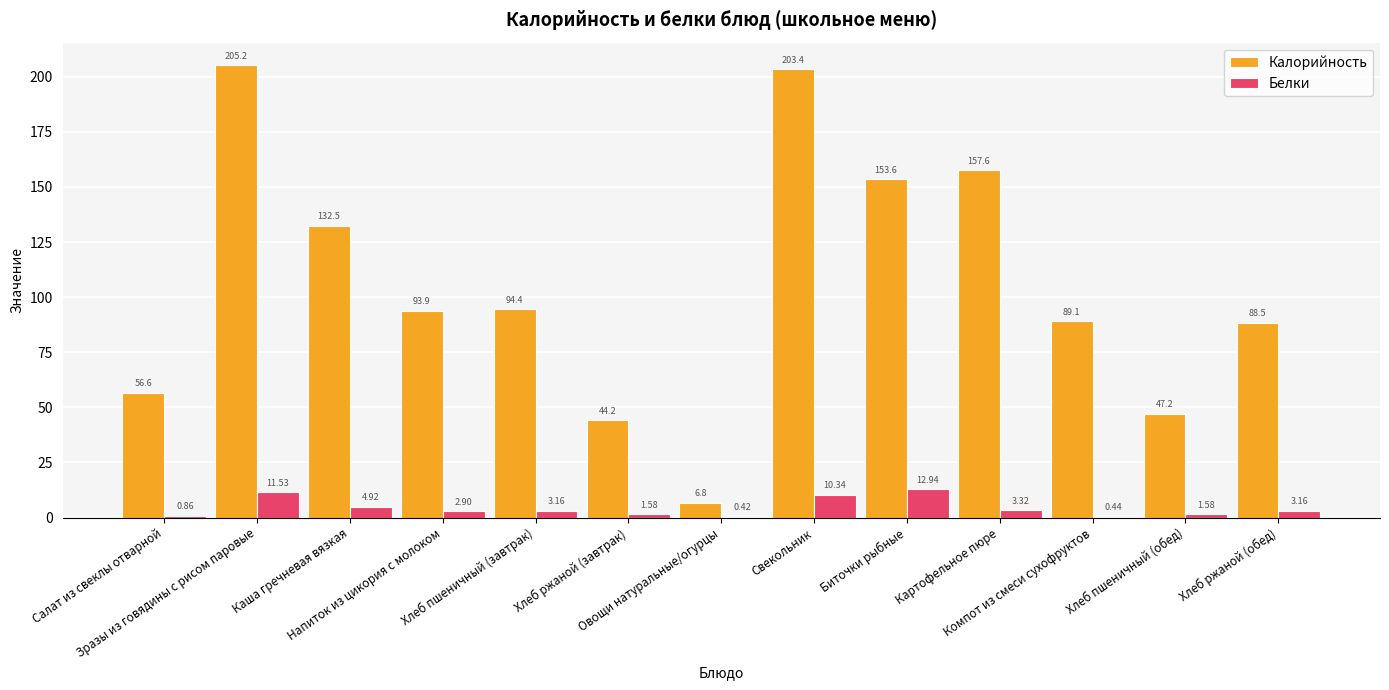

The value of Белки at Каша гречневая вязкая is 4.9. True or false?

True